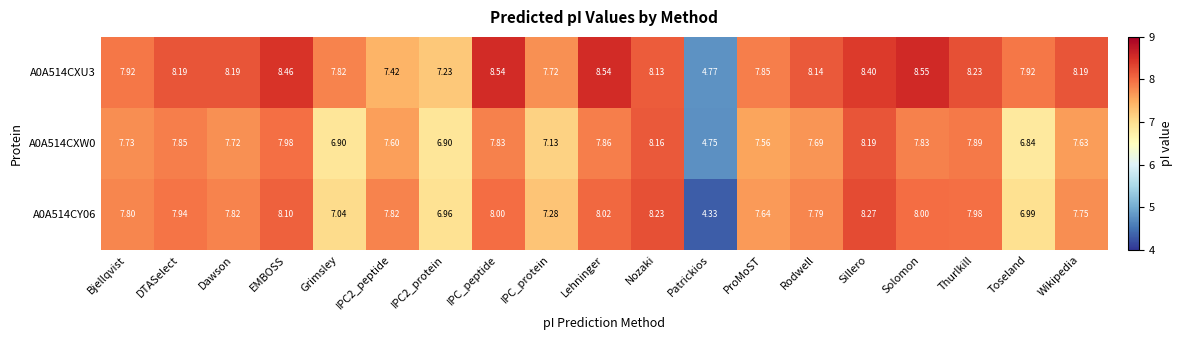

At which label does A0A514CY06 first exceed 7?

Bjellqvist